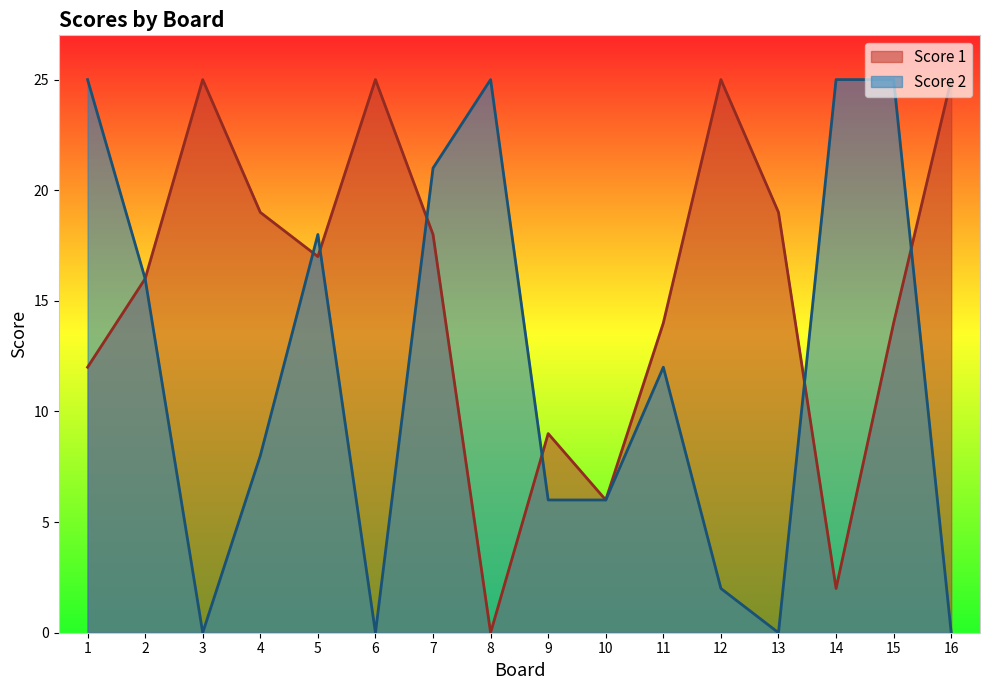

True or false: Score 2 has more than 1 interior local peaks.

True